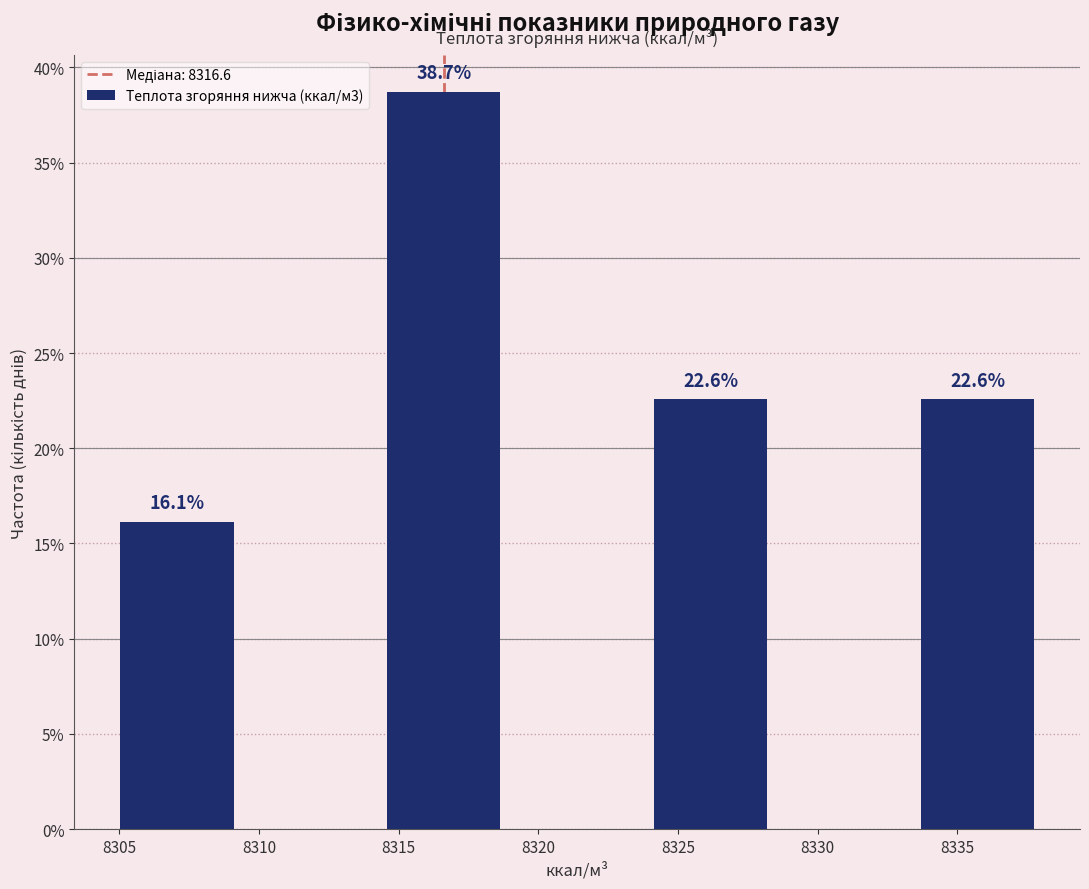

Over which range of the x-axis is the bar tallest?

8314.0 to 8319.0